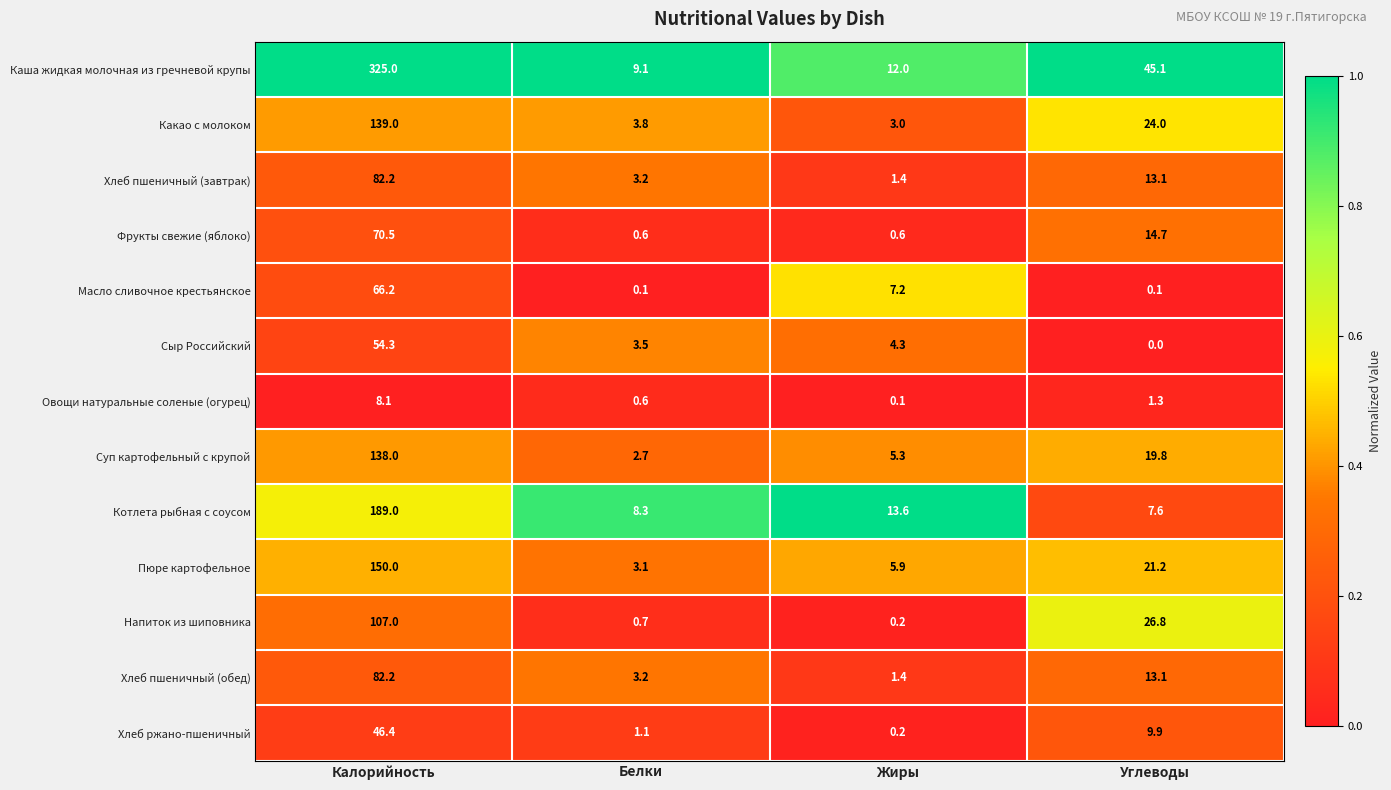

What is the sum of all Напиток из шиповника values?

134.7